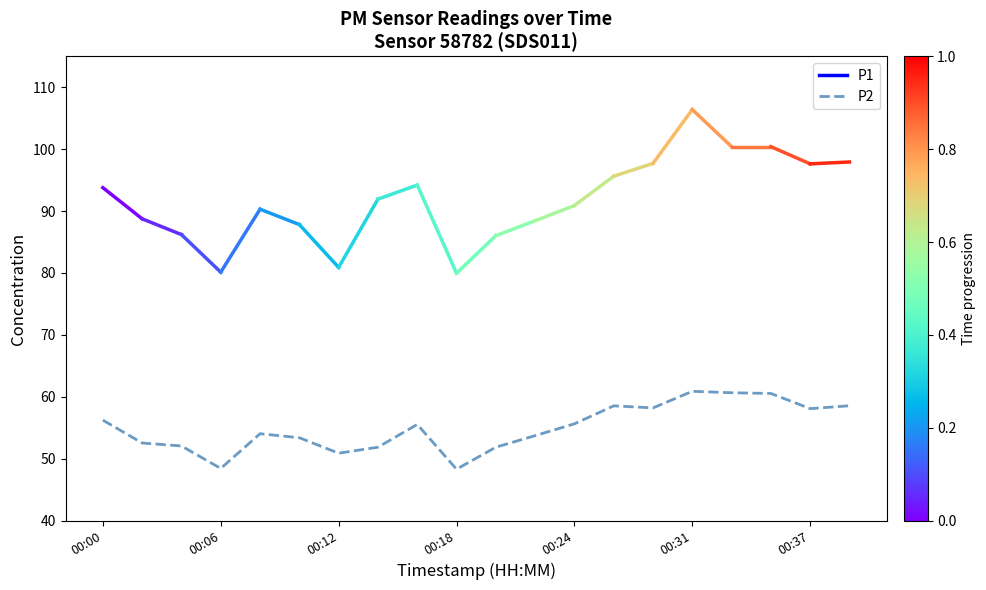

Does the chart have visible grid lines?

No